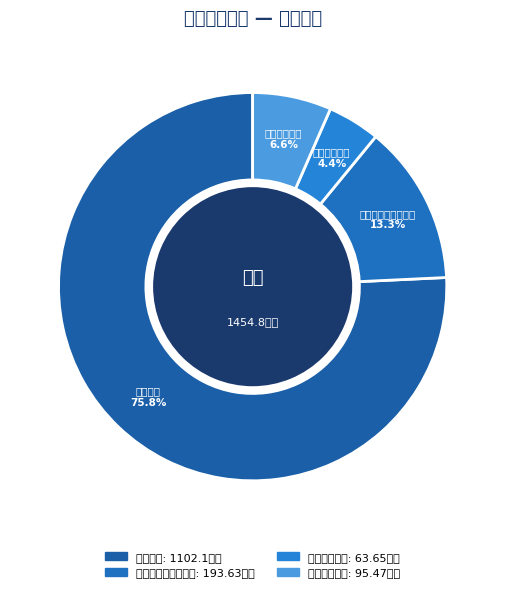

What is the change in value from 教育支出 to 住房保障支出?

-1006.6